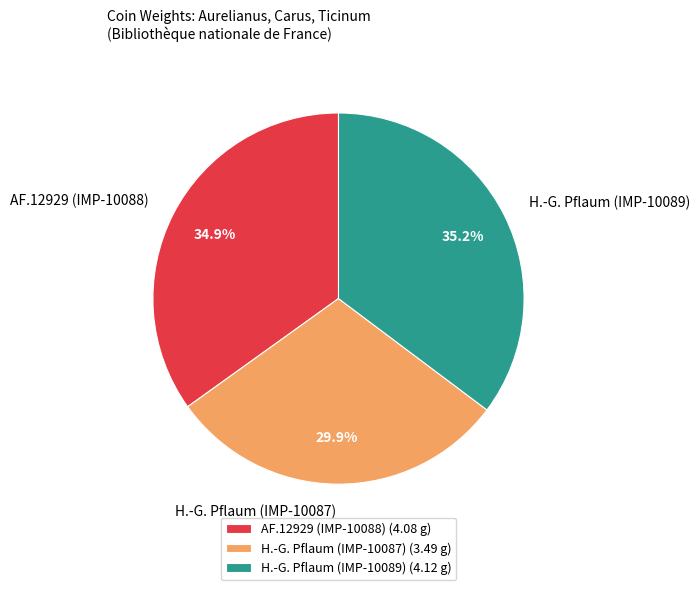

How many segments does this pie chart have?

3